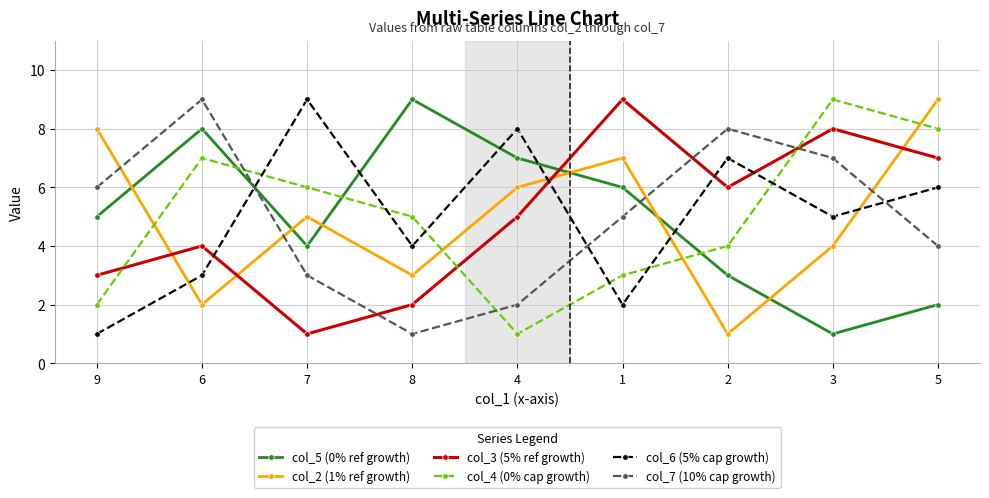

Where does the col_4 (0% cap growth) series first go above 5?

6